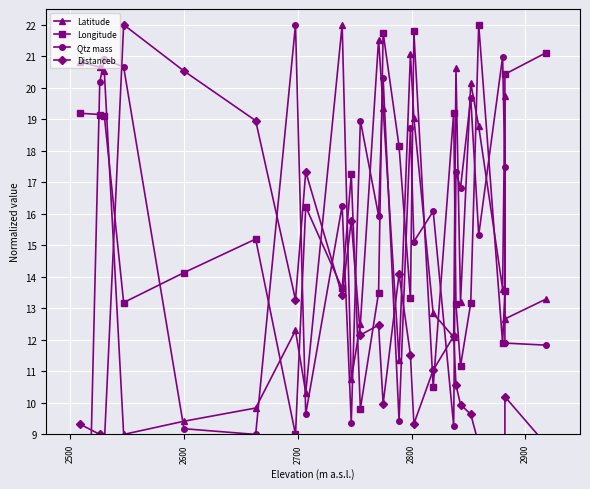

What are all the series names shown in the legend?

Latitude, Longitude, Qtz mass, Distanceb